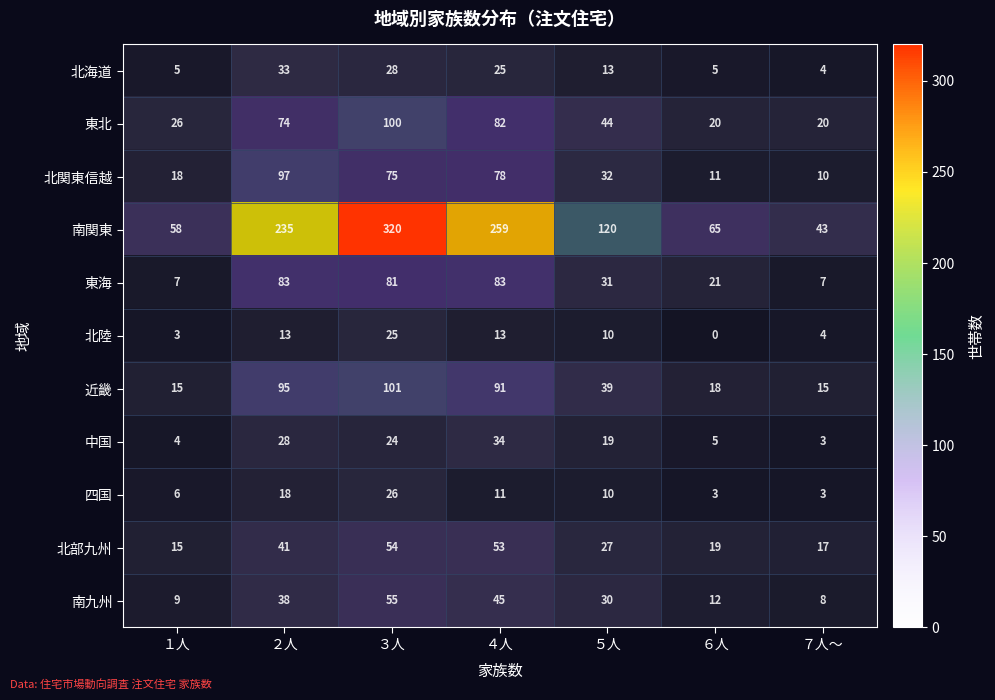

List the series in order of their peak value, highest first.

南関東, 近畿, 東北, 北関東信越, 東海, 南九州, 北部九州, 中国, 北海道, 四国, 北陸